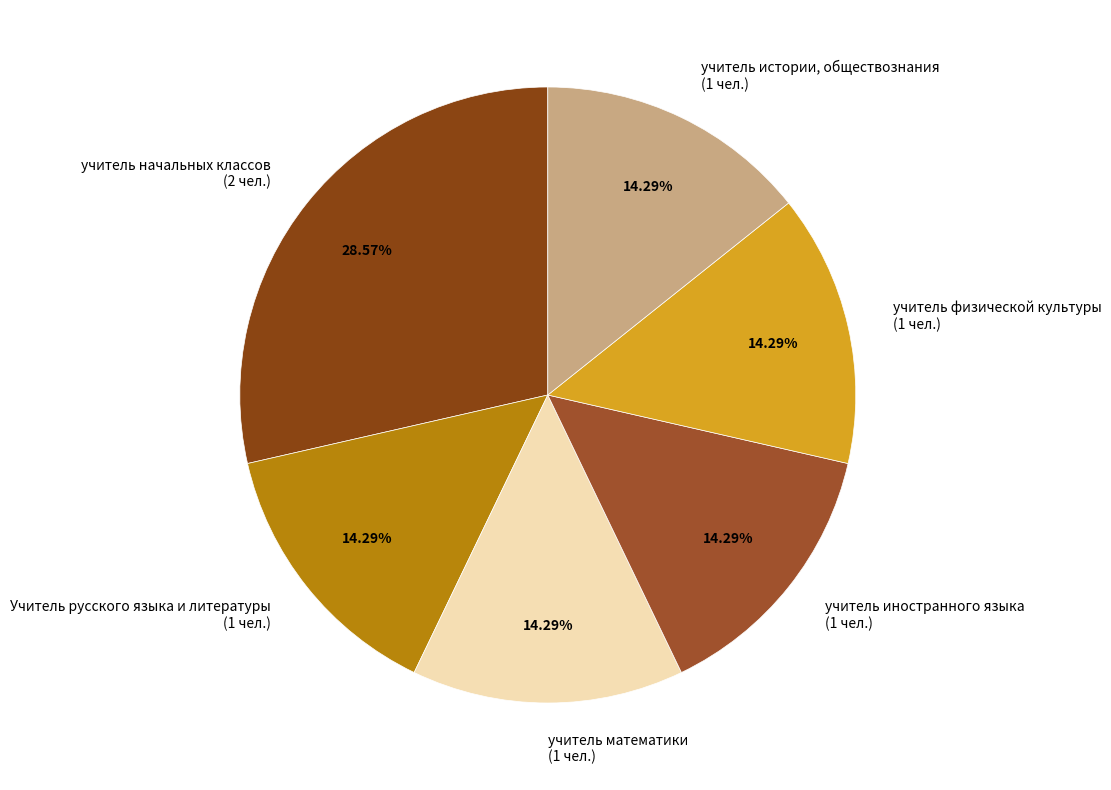

Does any single category account for the majority?

No